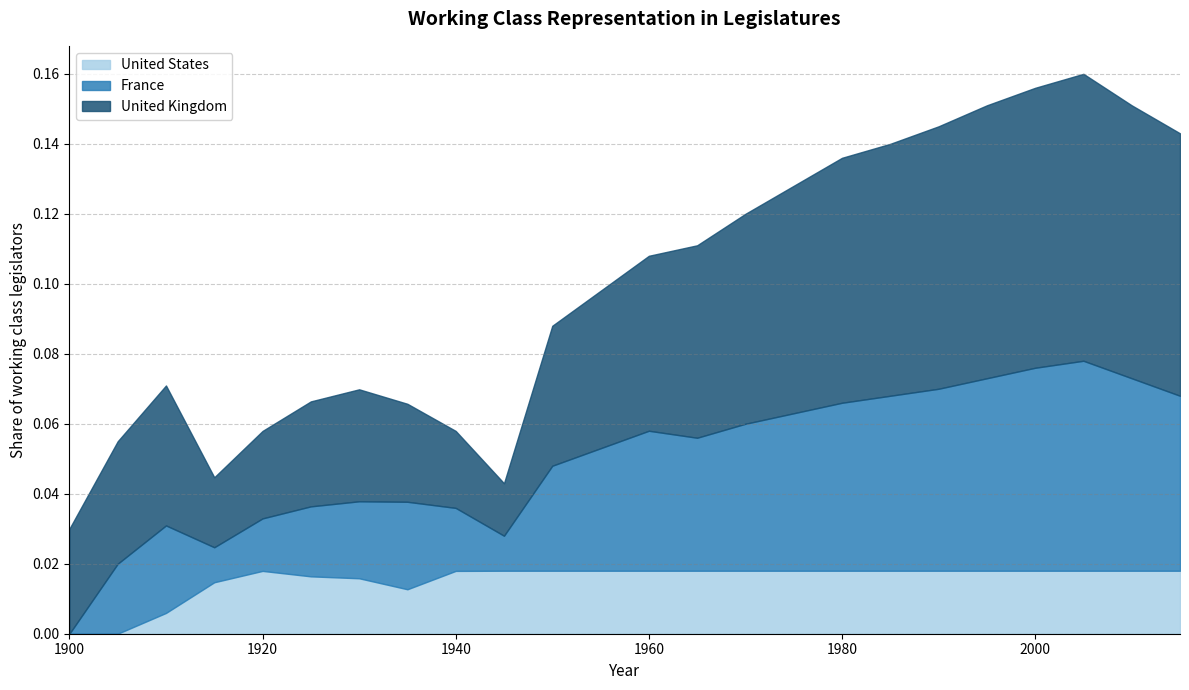

At how many categories does at least one series exceed 0?

24